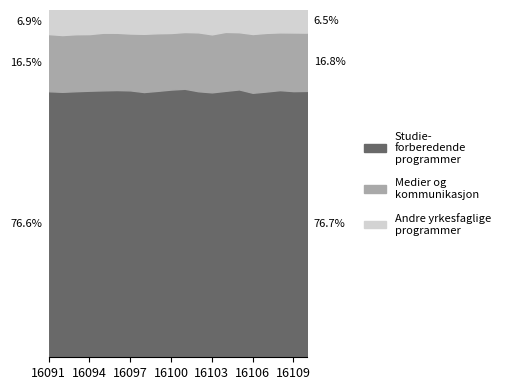

Between 16101 and 16094, which is larger?

16094